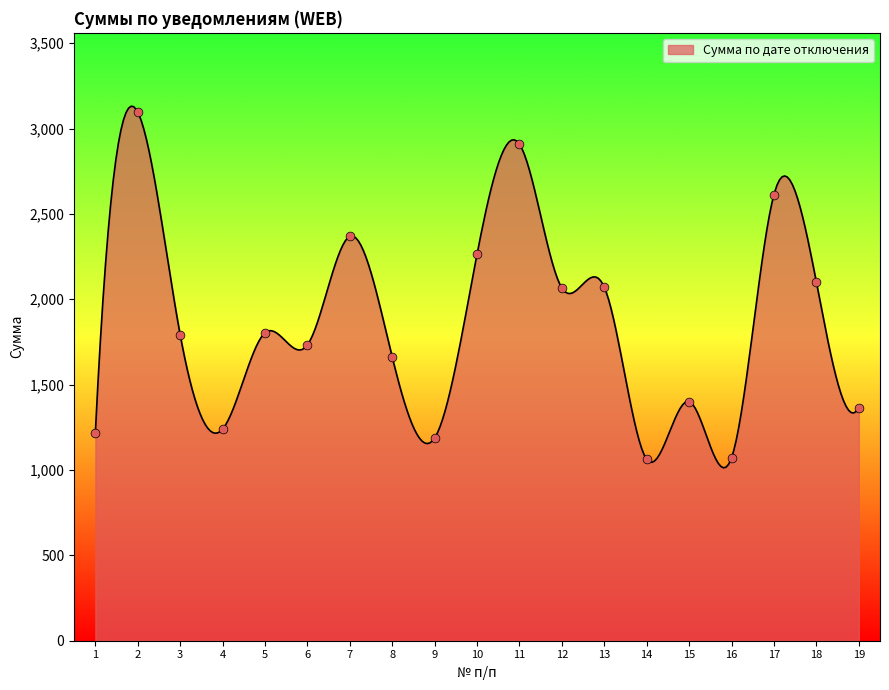

What is the change in value from 11 to 15?

-1507.1